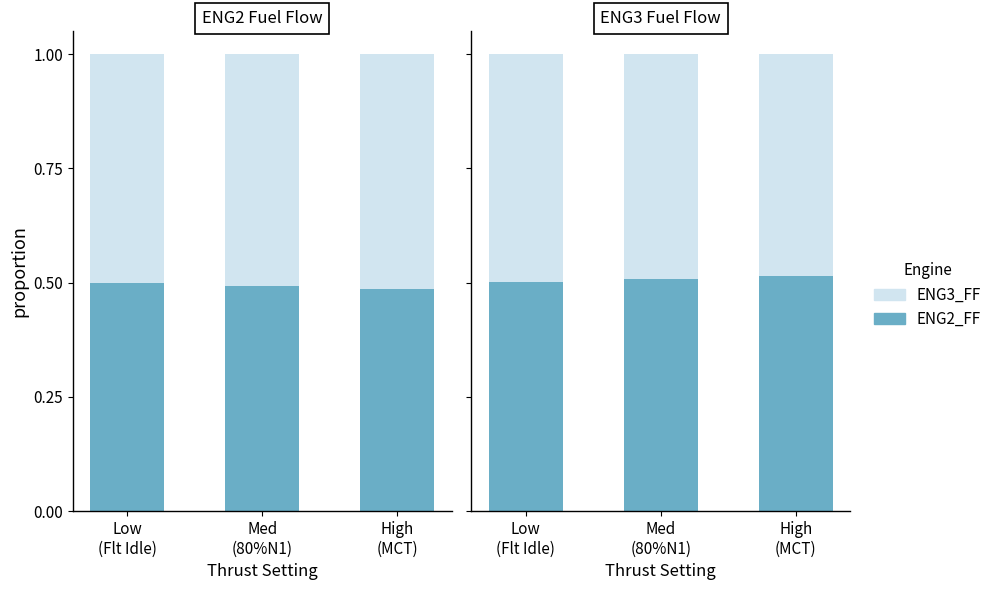

Is the value of ENG3_FF at High
(MCT) greater than the value of ENG2_FF at Med
(80%N1)?

No